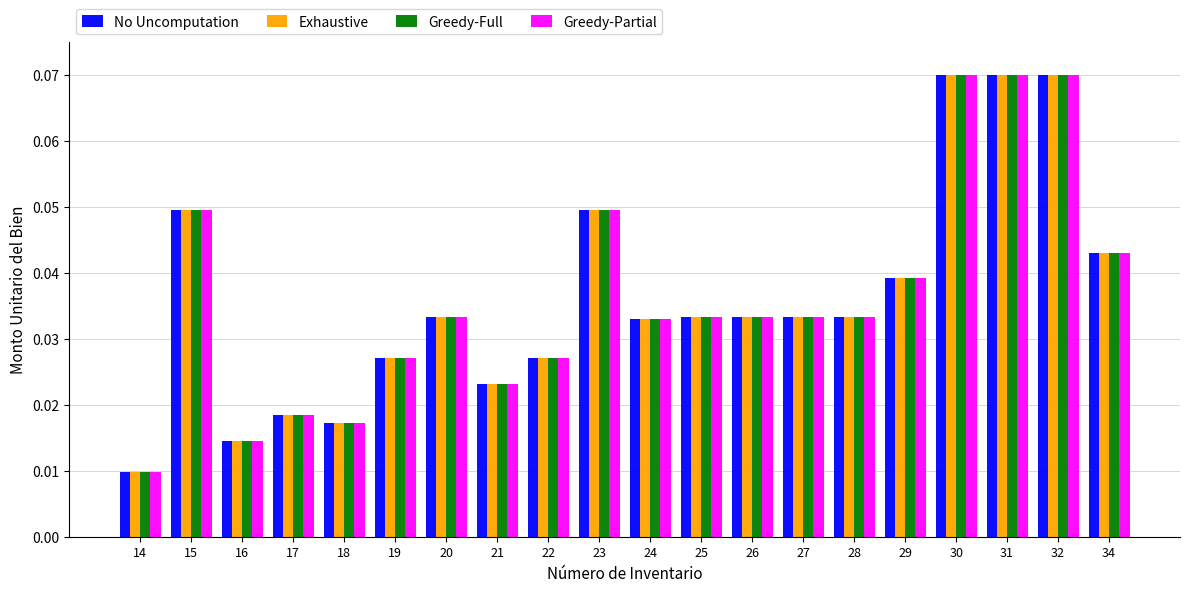

At how many categories does at least one series exceed 0?

20